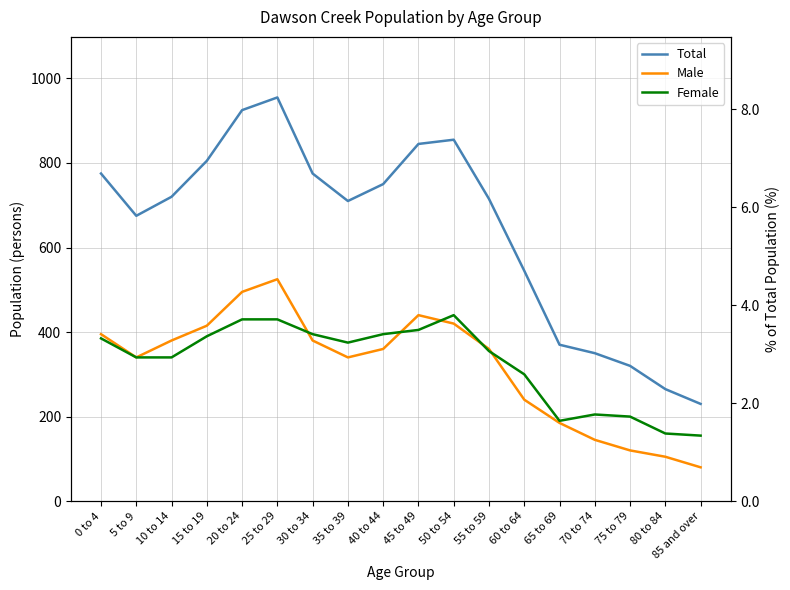

What is the label of the 12th point from the right?

30 to 34